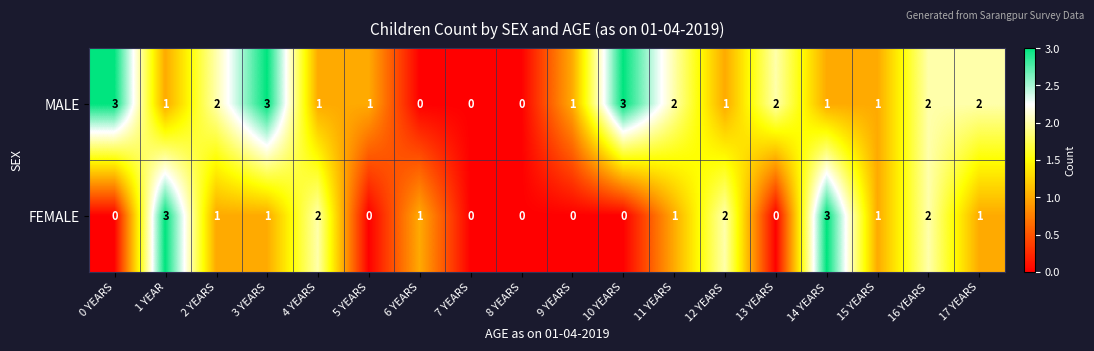

The value of MALE at 9 YEARS is 1. True or false?

True